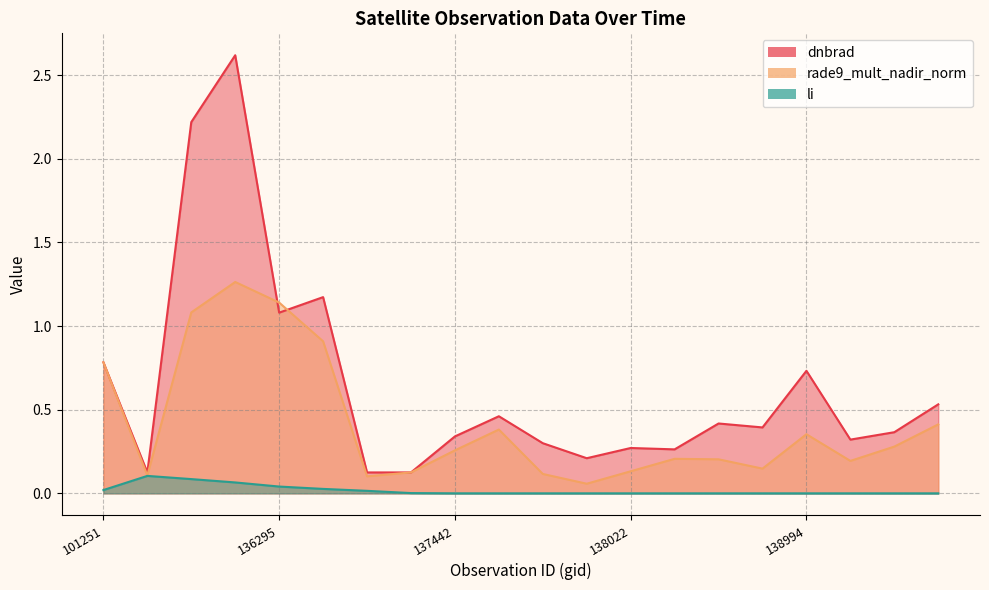

The dnbrad series shows 0.3 at 138408. True or false?

True